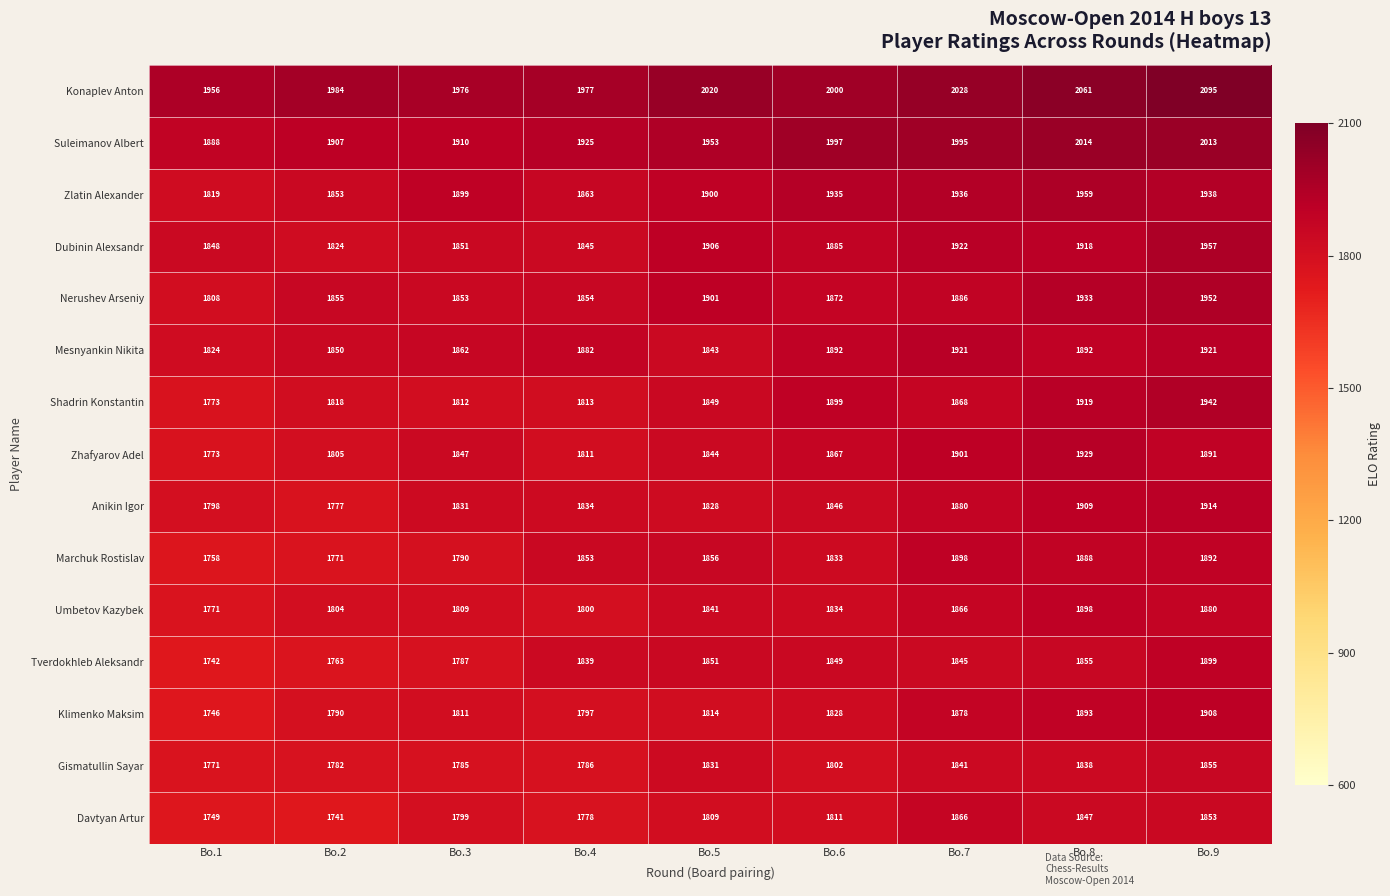

How many data points does each series have?

9